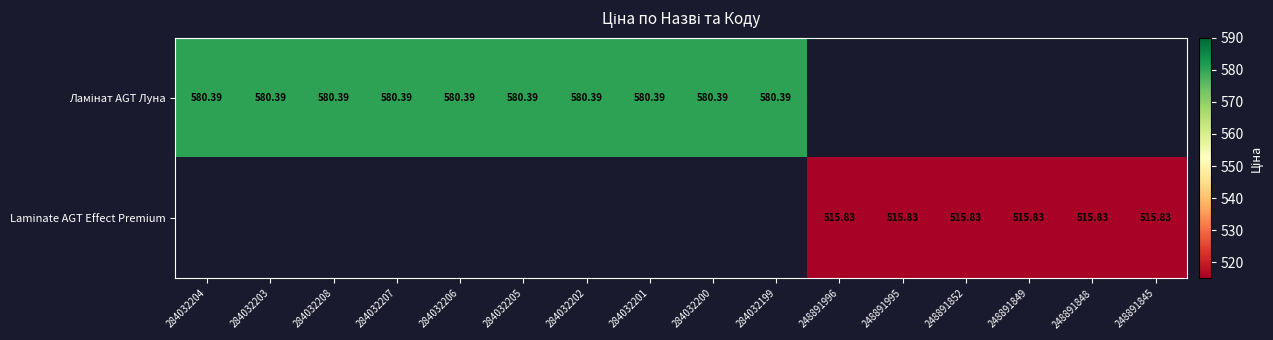

Which label corresponds to the smallest value in the chart?

248891996